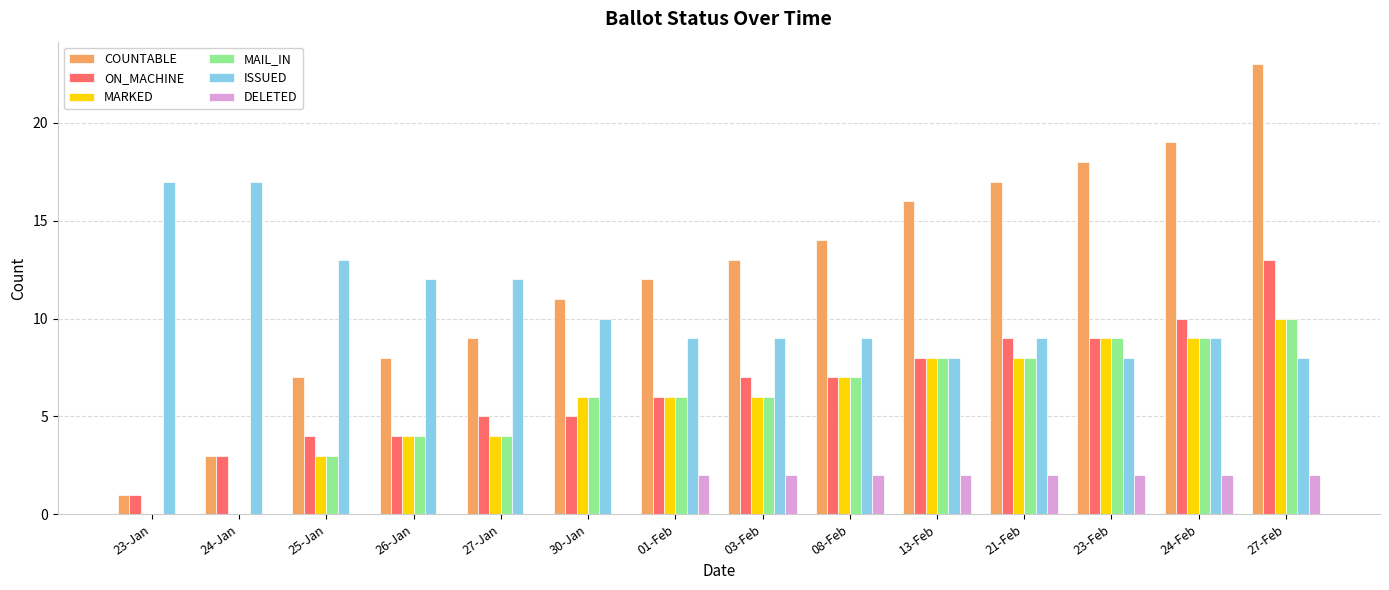

What is the maximum value for COUNTABLE?

23